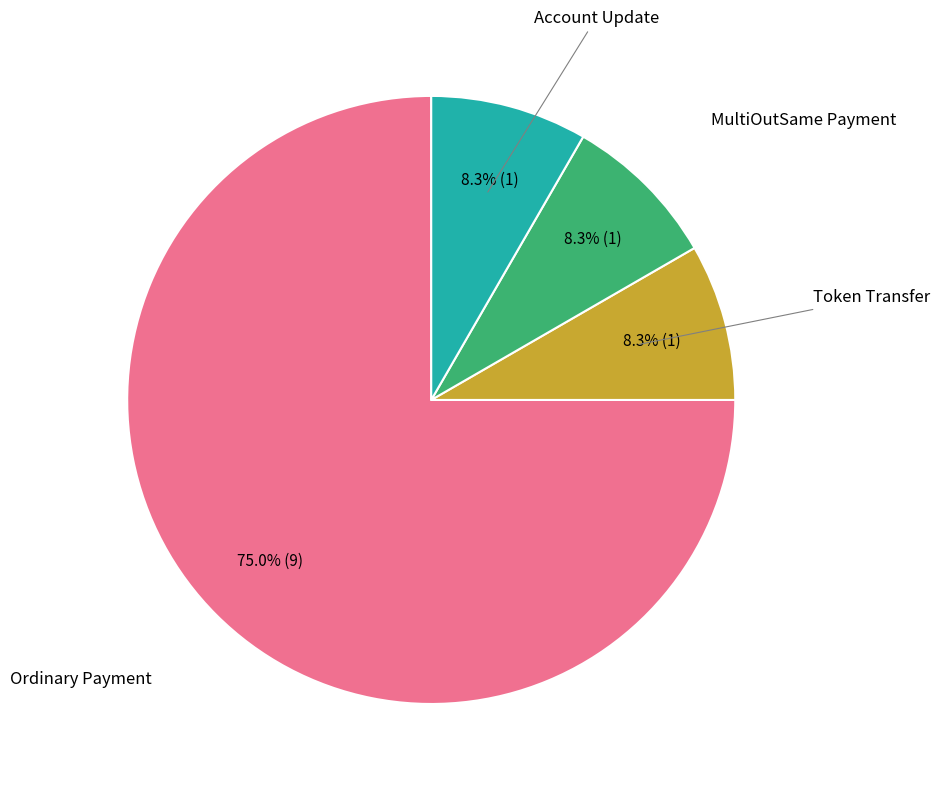

Is there a majority slice in this chart?

Yes